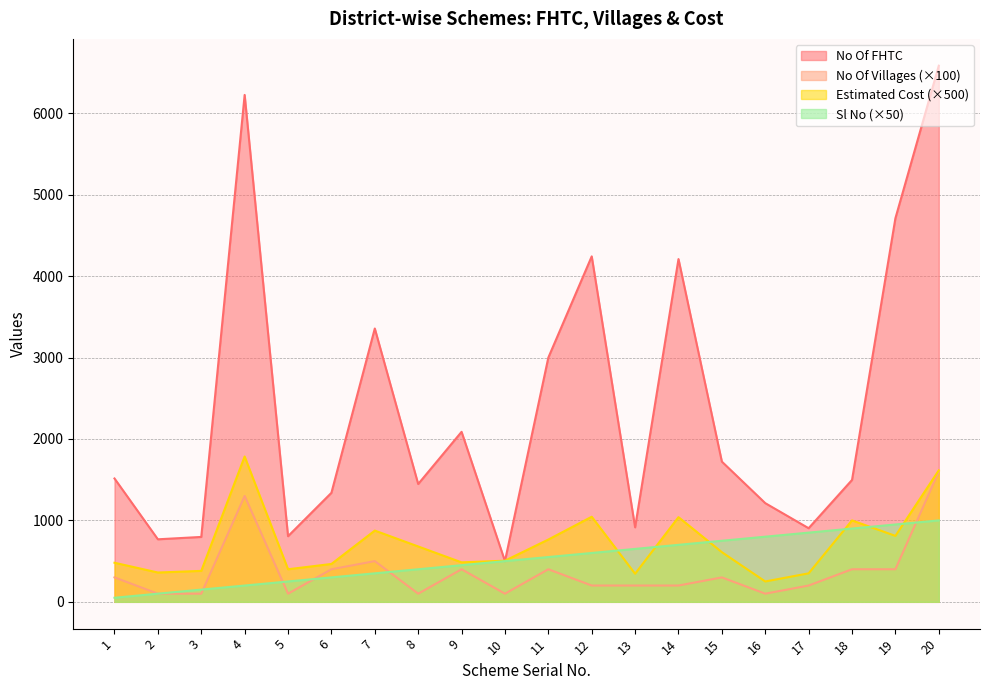

What is the difference between the maximum and minimum values in the Sl No series?

950